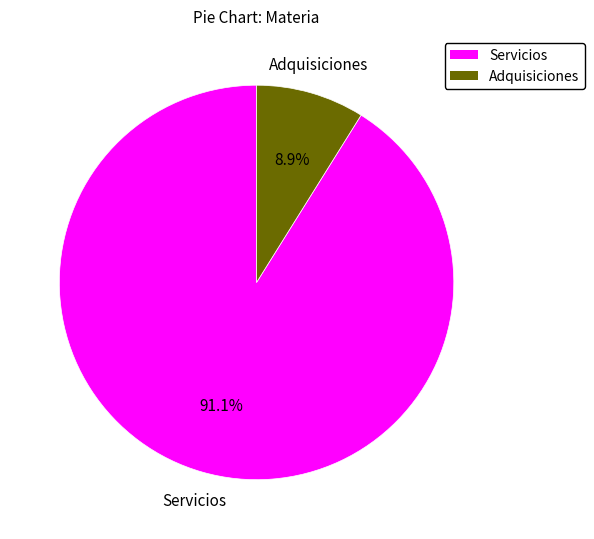

Is it true that Adquisiciones is 24% of the pie?

False